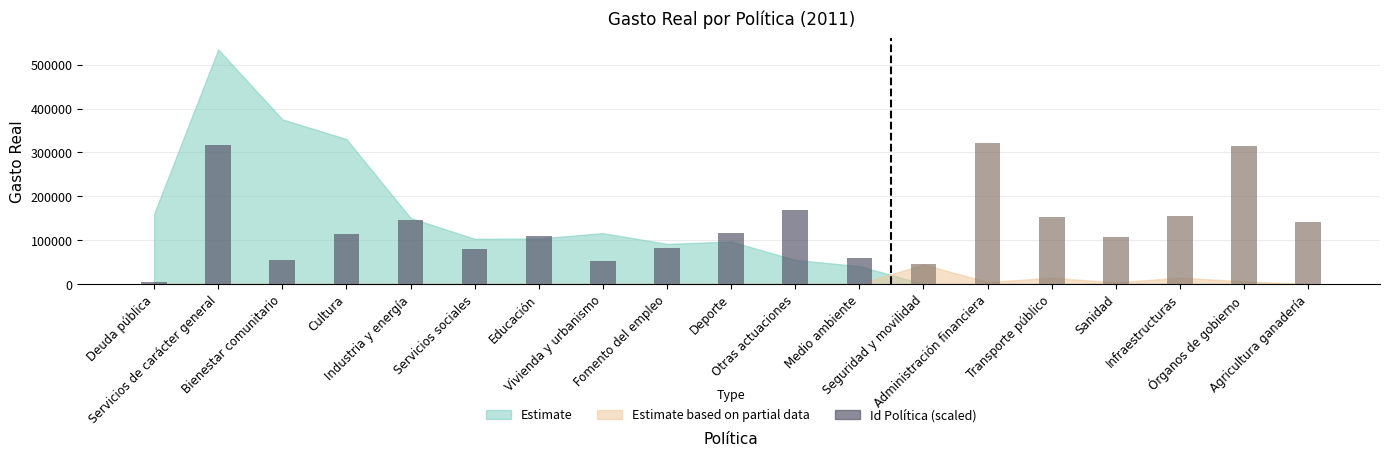

What is the label of the 7th bar from the left?

Educación